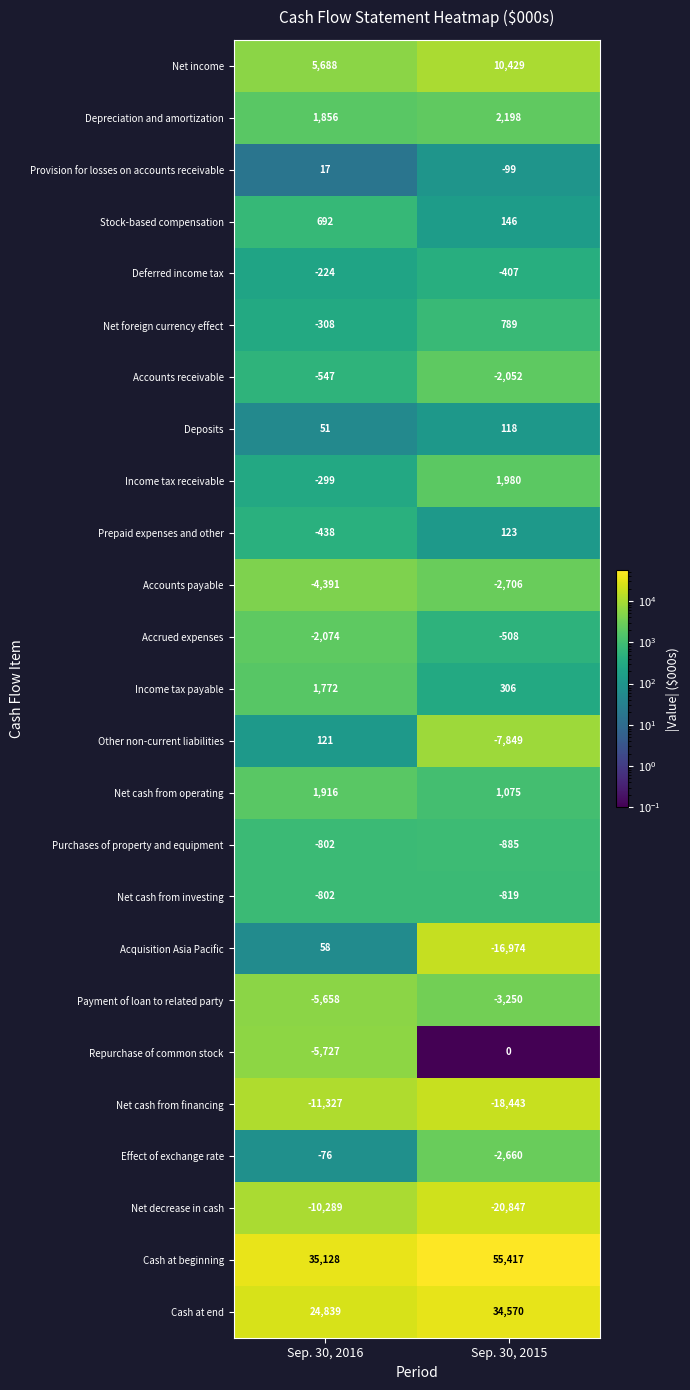

How many distinct data groups are displayed?

25